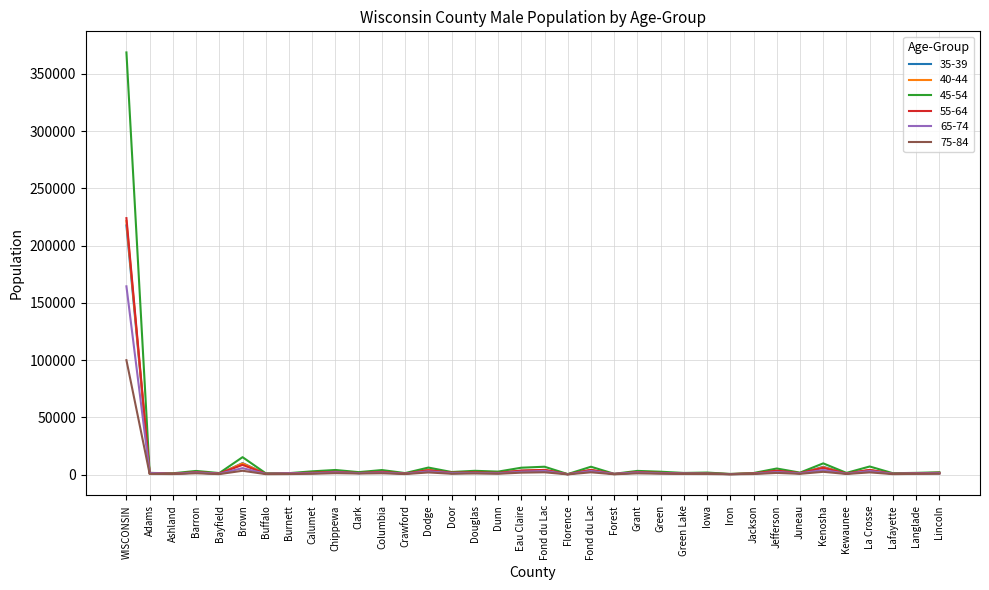

Read the 75-84 value at Langlade, to the nearest 50.

600